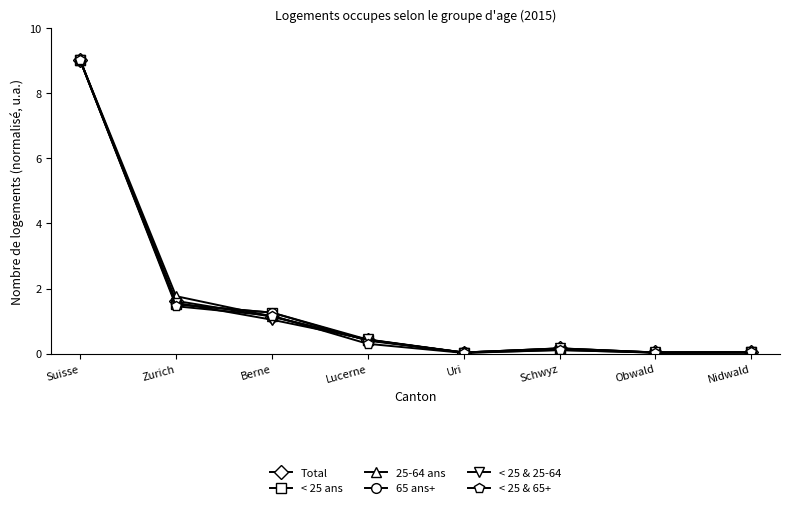

At which category does the chart reach its peak across all series?

Suisse